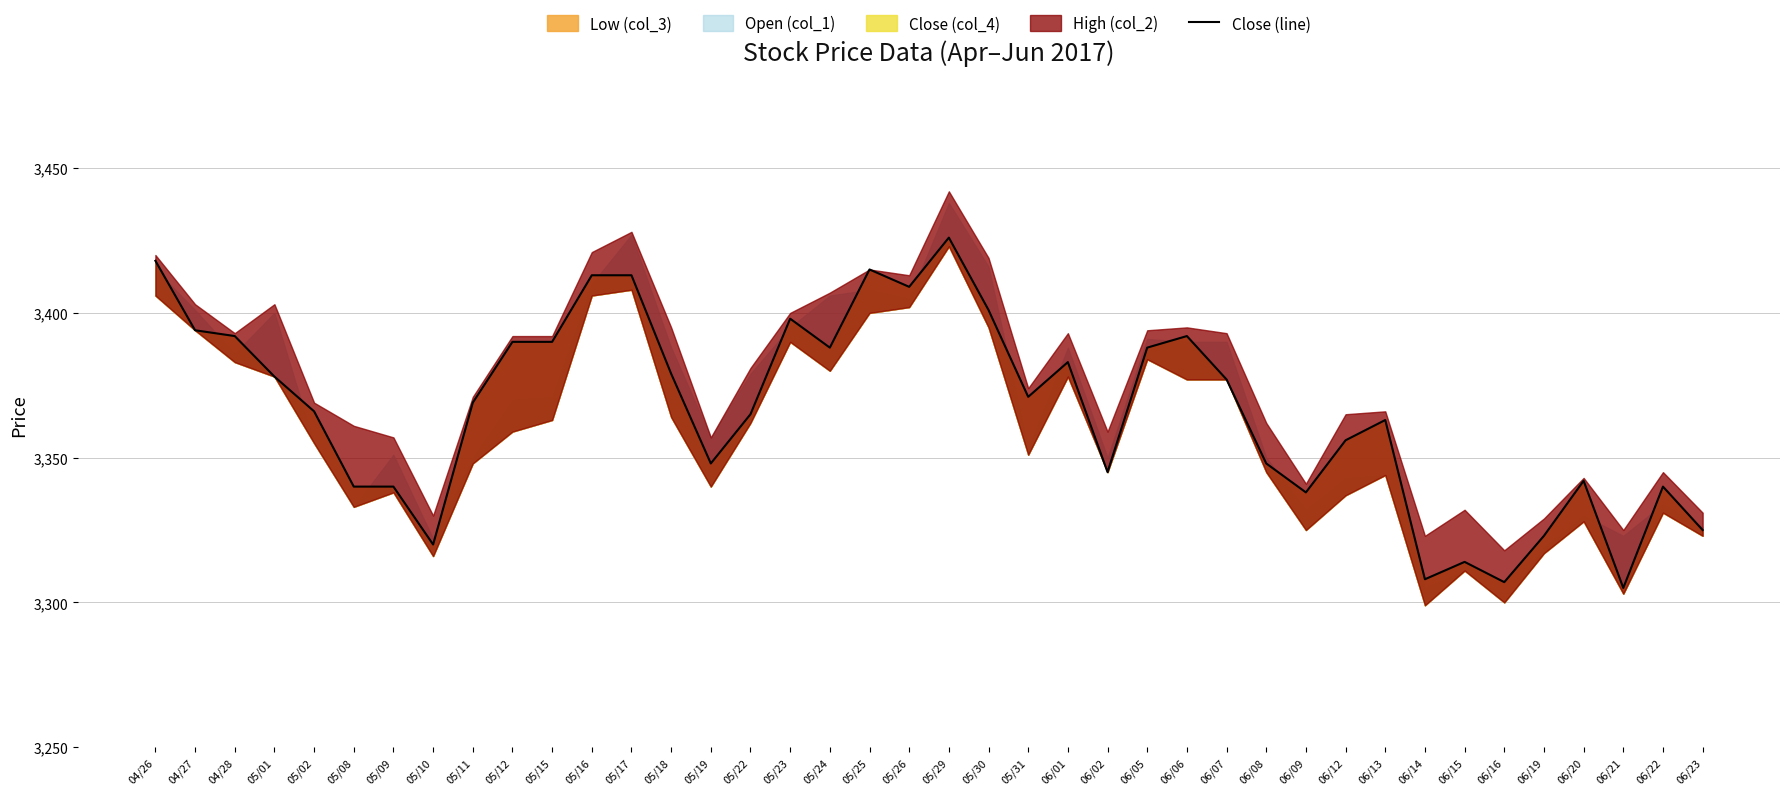

Which label corresponds to the smallest value in the chart?

06/21